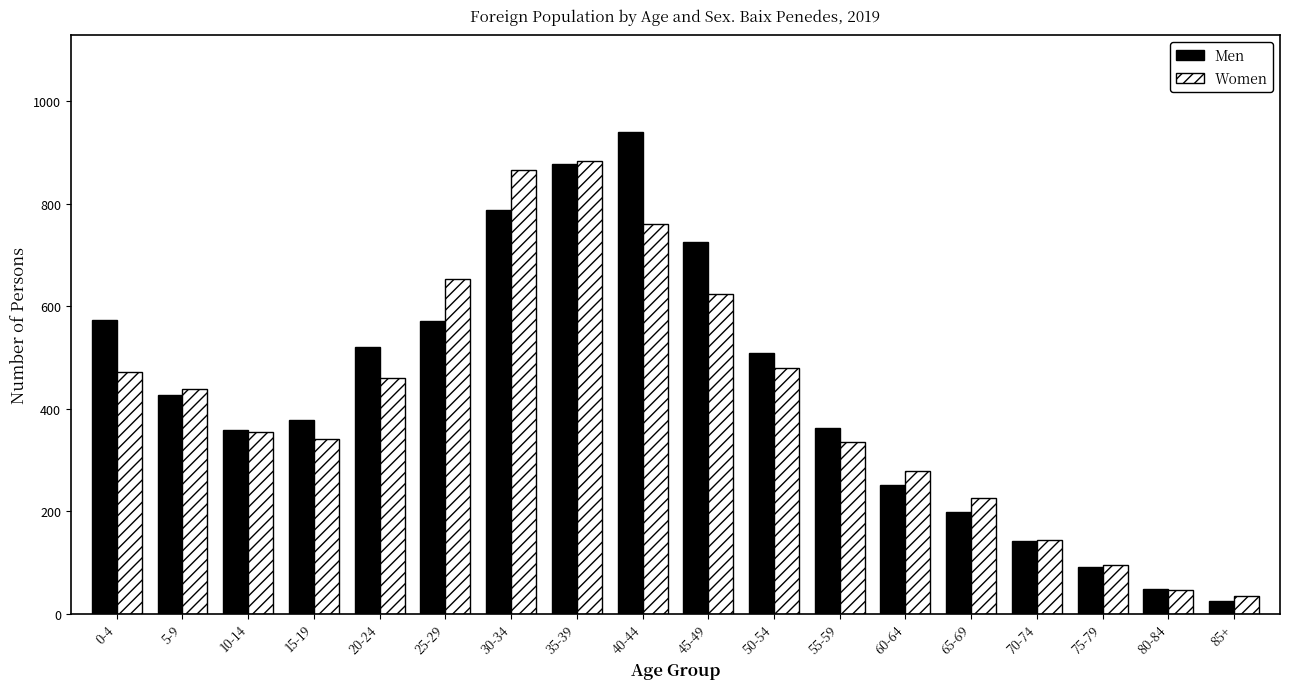

What is the average value of the Women series?

416